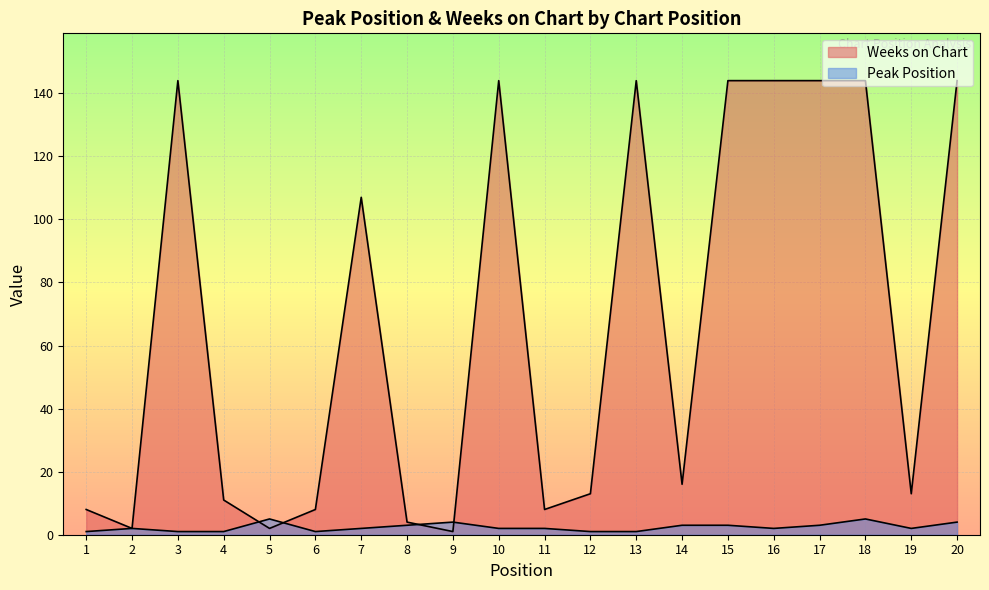

Is it true that Peak Position equals 1 at 3?

True